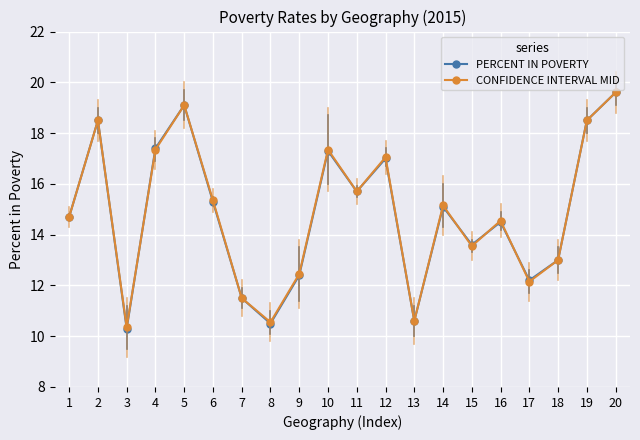

The CONFIDENCE INTERVAL MID series shows 6.9 at 5. True or false?

False